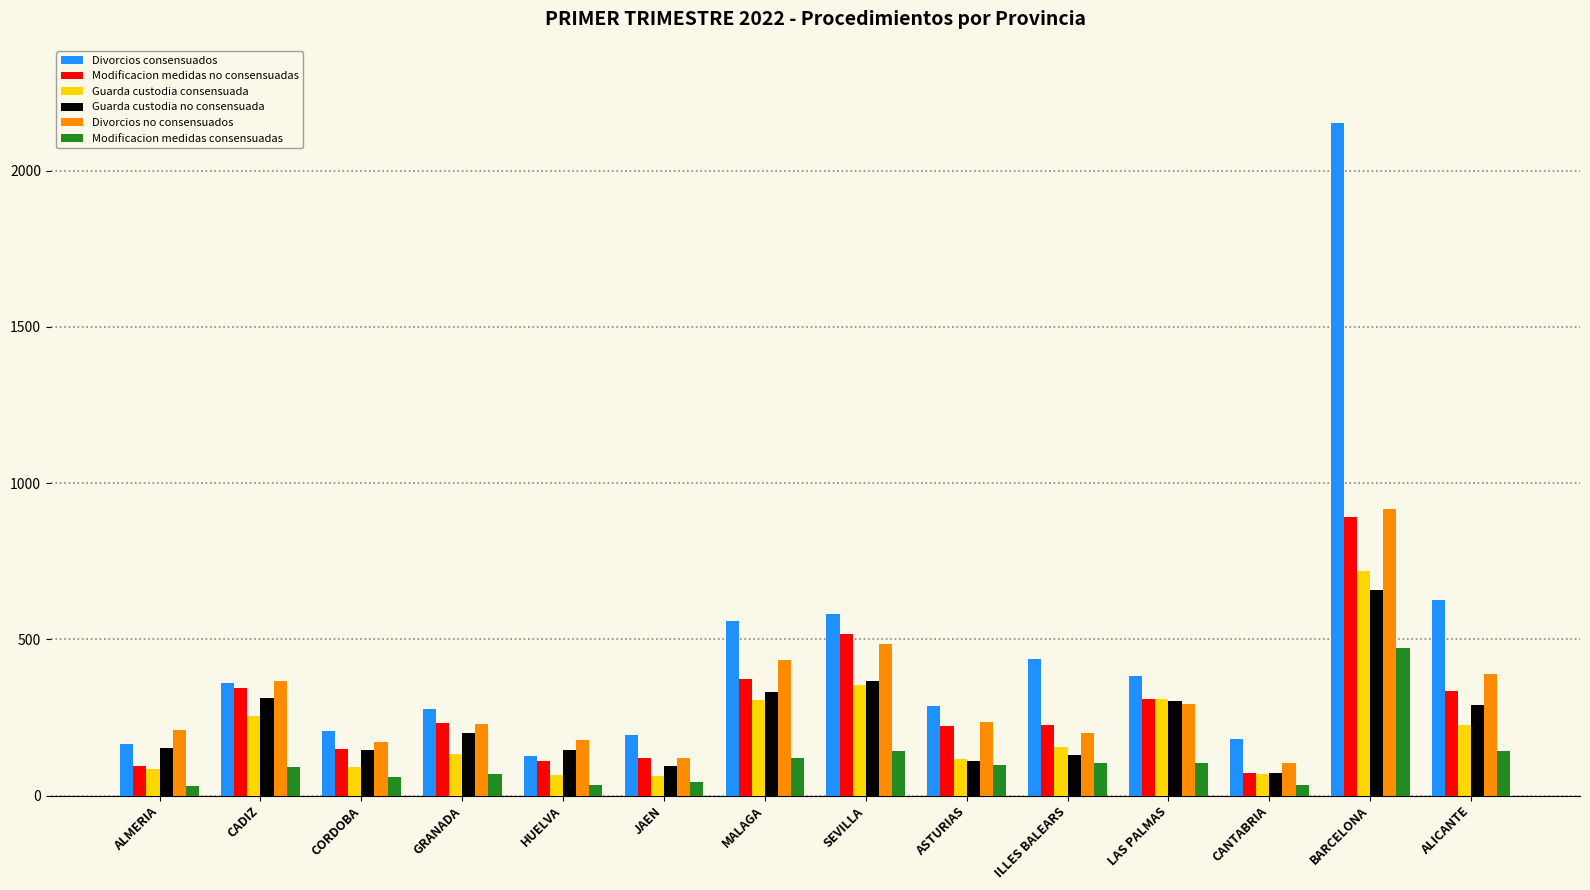

Which category has the highest value across all series?

BARCELONA